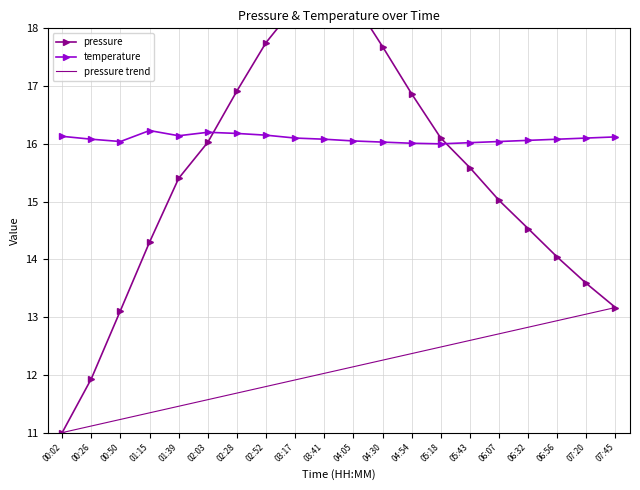

List the series in order of their peak value, highest first.

pressure, temperature, pressure trend